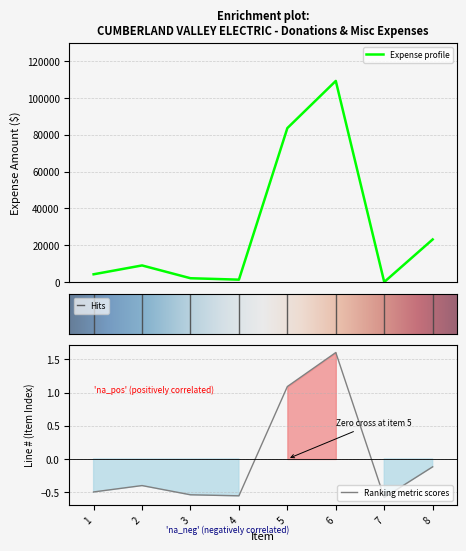

How many positive values are there?

7